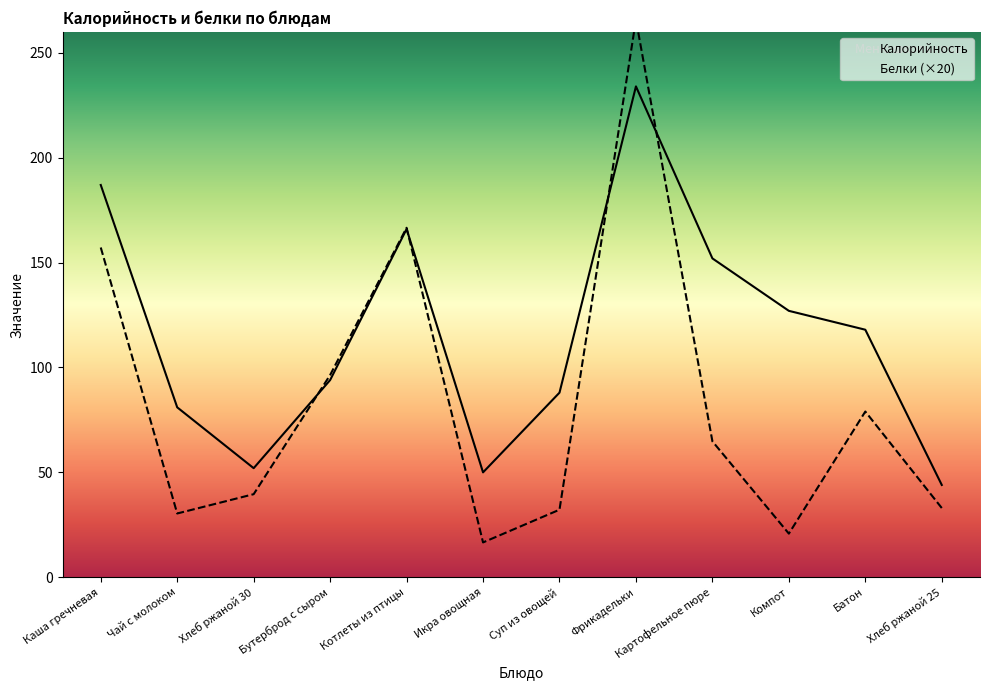

What is the average value of the Калорийность series?

116